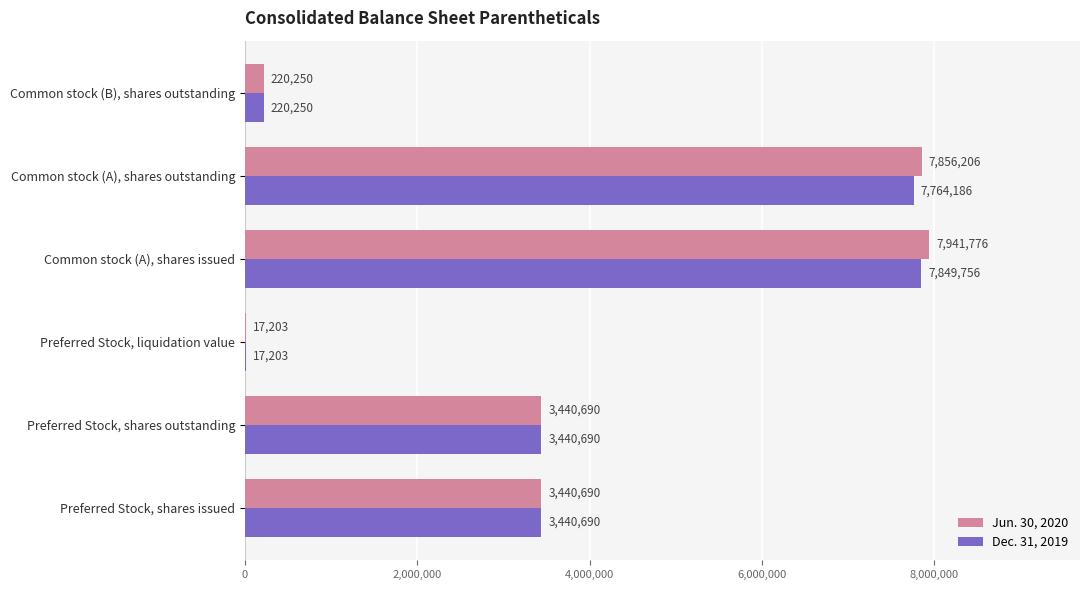

Which category has the highest value in the Dec. 31, 2019 series?

Common stock (A), shares issued